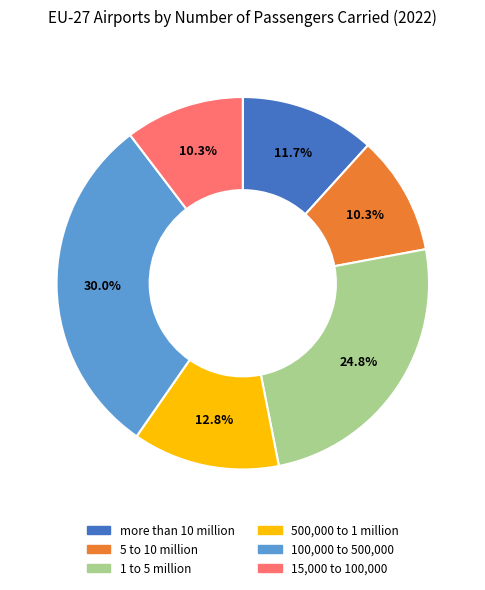

What percentage is NOT represented by 5 to 10 million?

89.7%